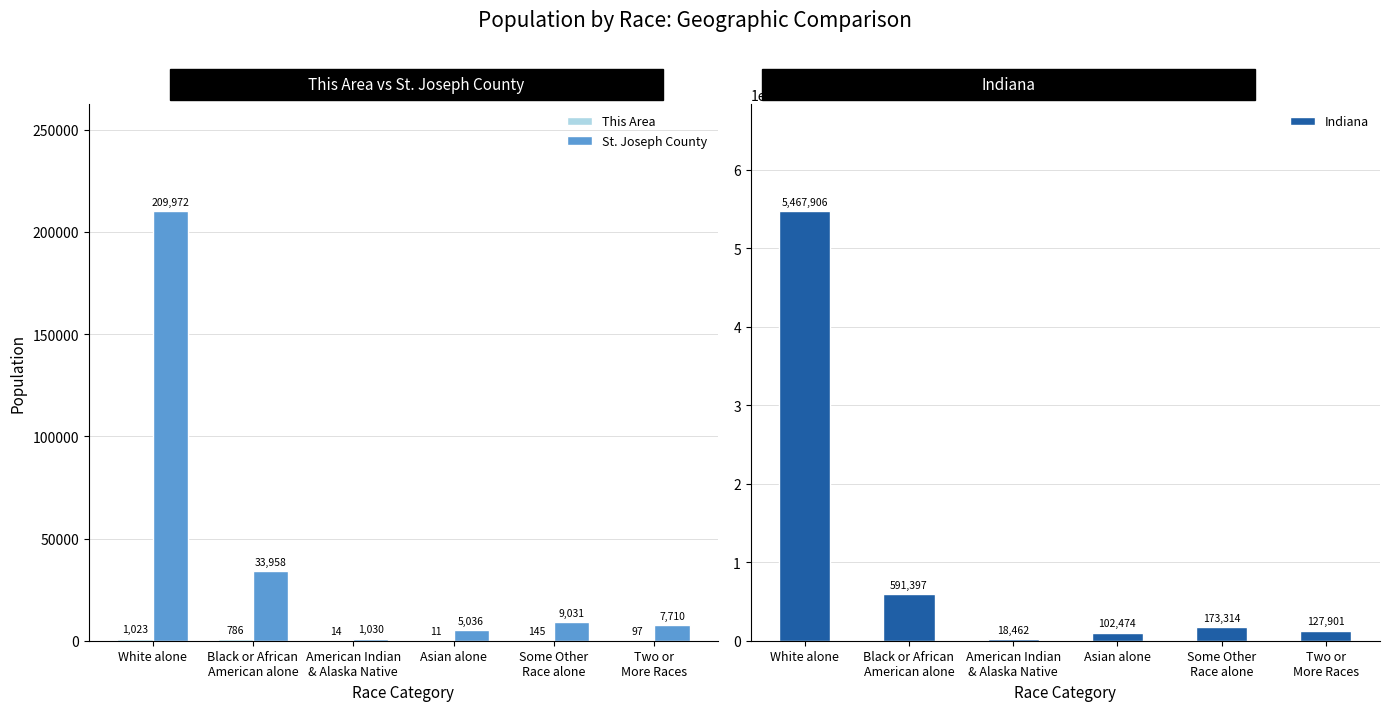

Which category has the lowest value in the Indiana series?

American Indian
& Alaska Native